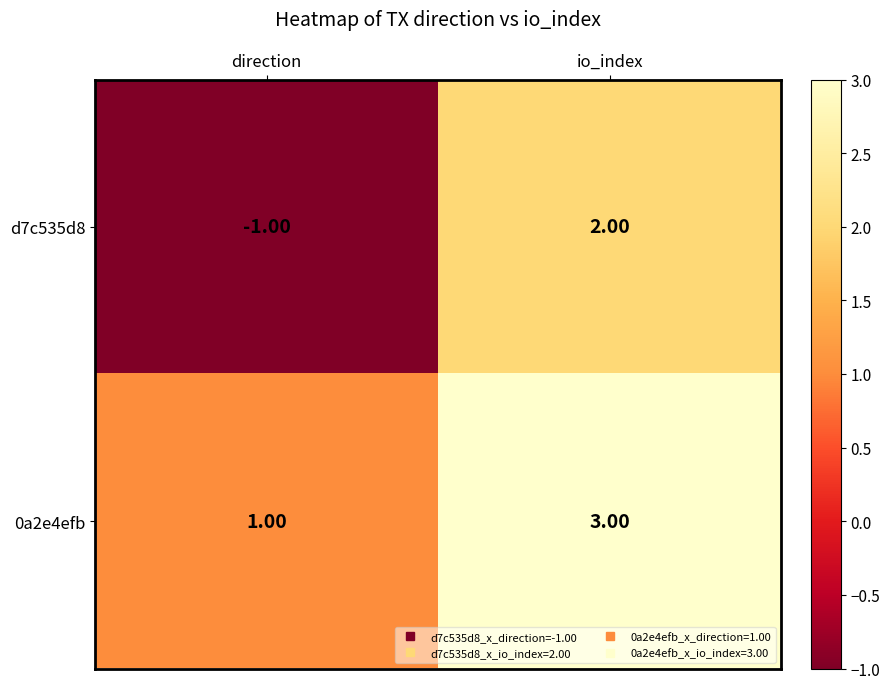

At how many categories does at least one series exceed 2?

1